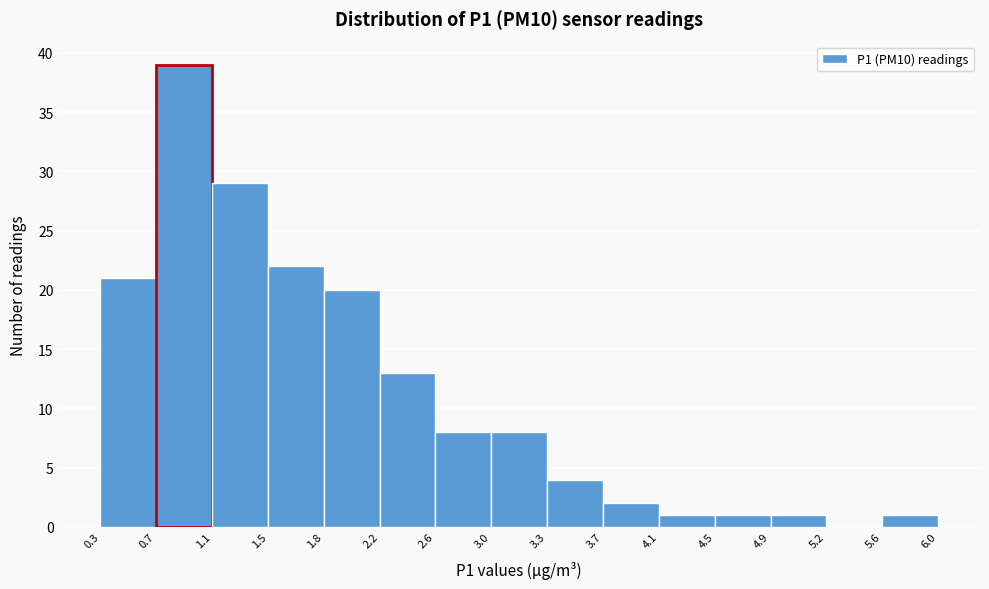

Over which range of the x-axis is the bar tallest?

0.7 to 1.1